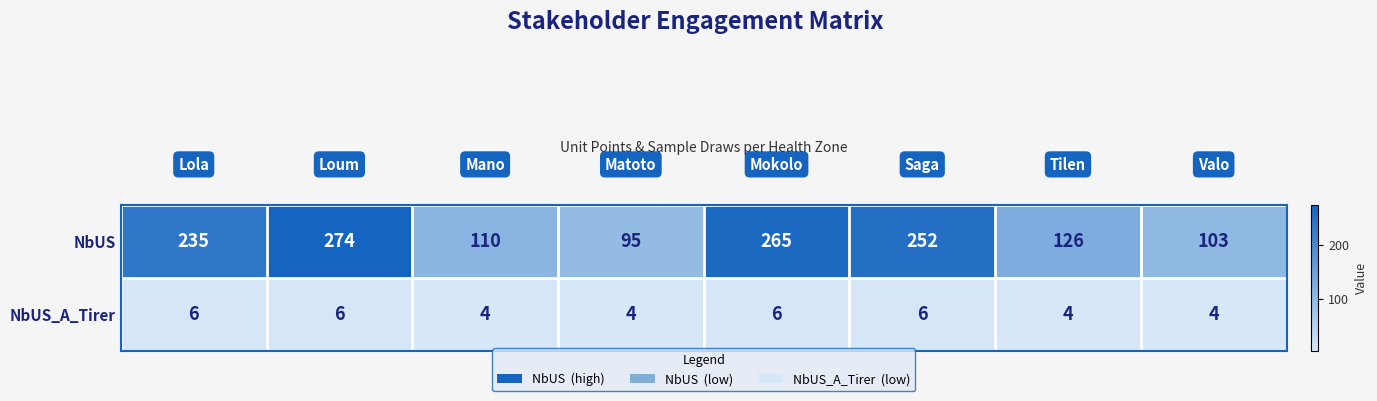

Which series has the largest range (max minus min)?

NbUS